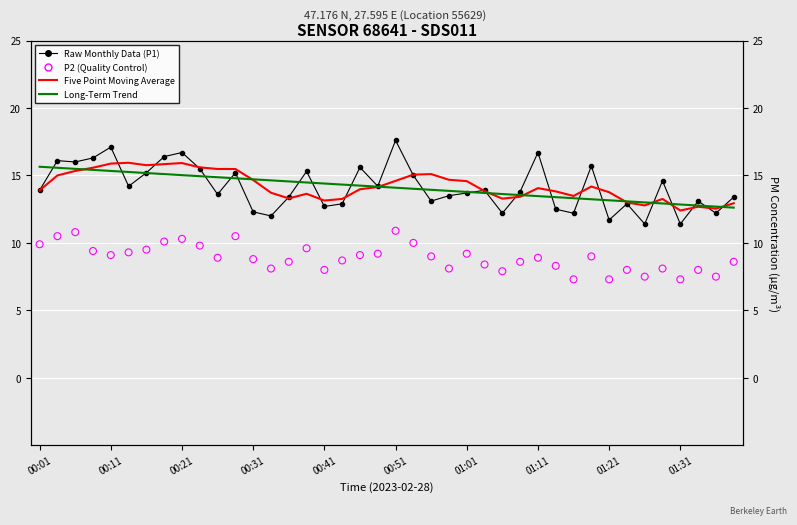

At how many categories does at least one series exceed 13?

38